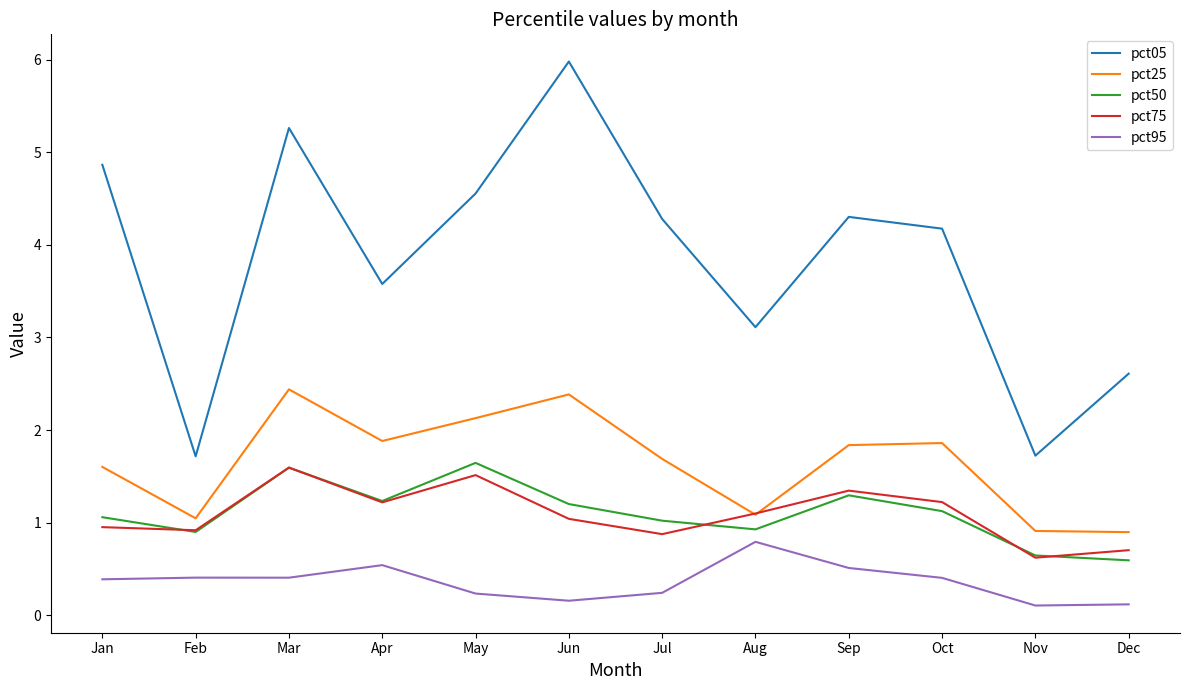

Which series has the largest total across all categories?

pct05